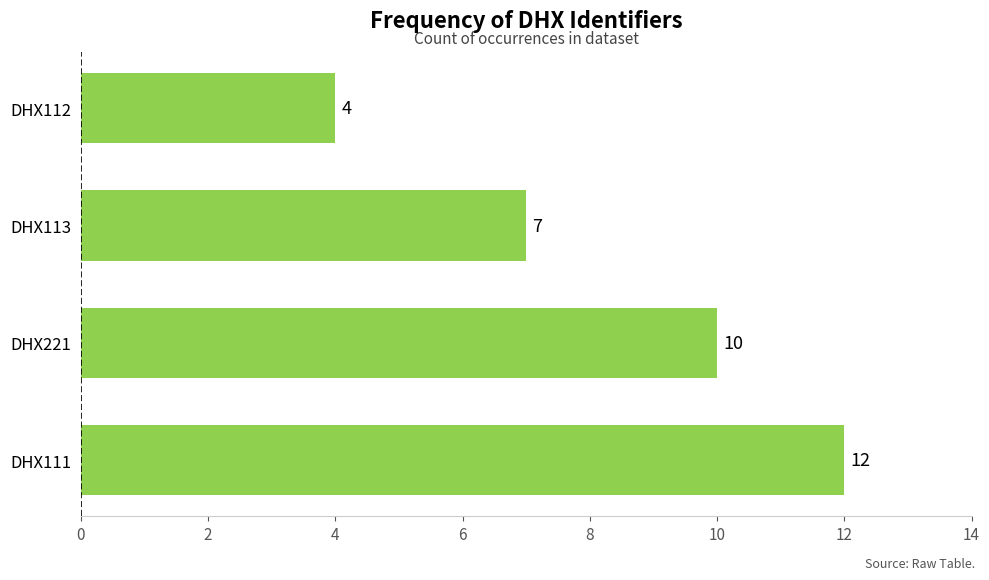

How many bars are there in total?

4